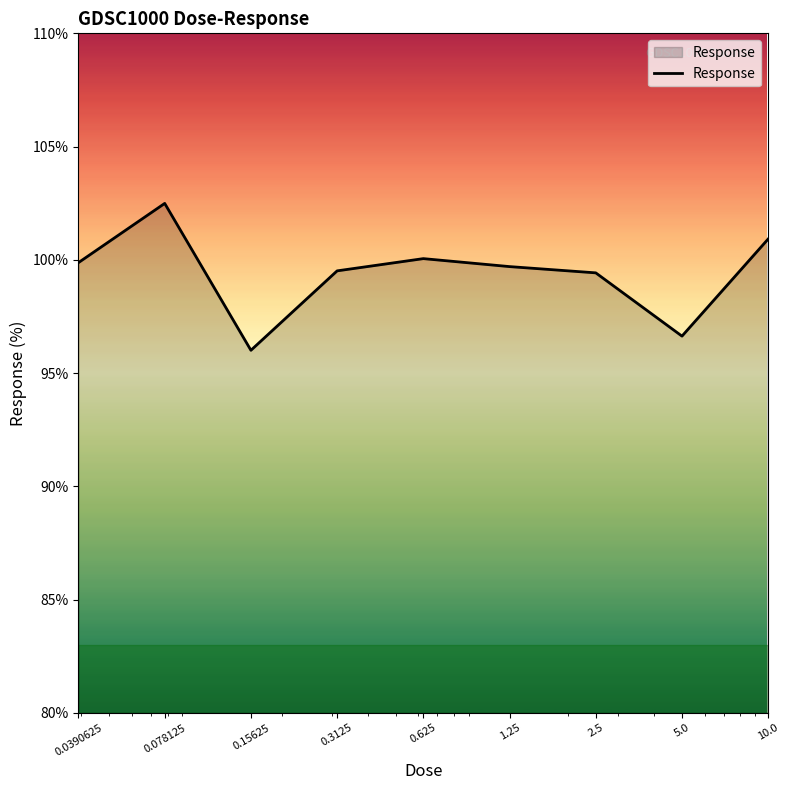

What is the smallest value displayed?

96.0